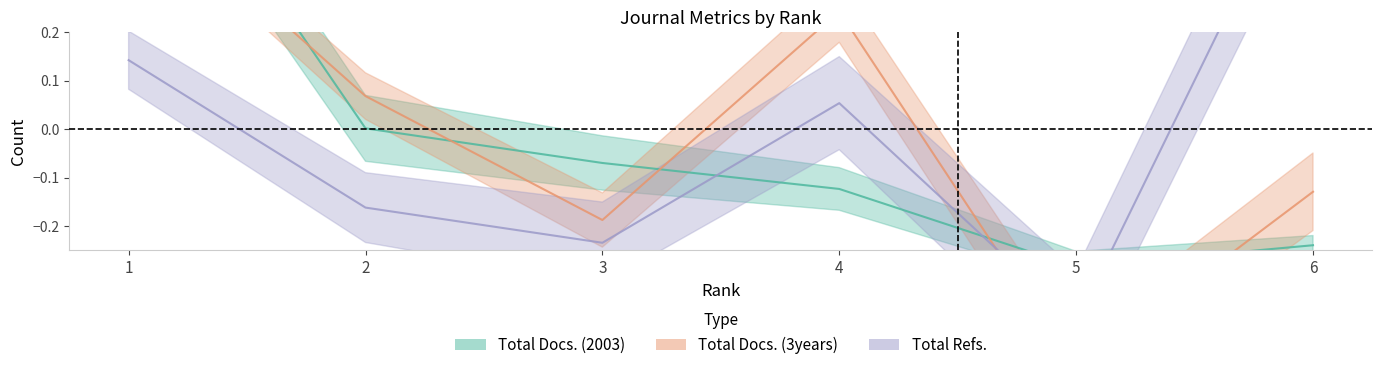

How many series are shown in this chart?

3